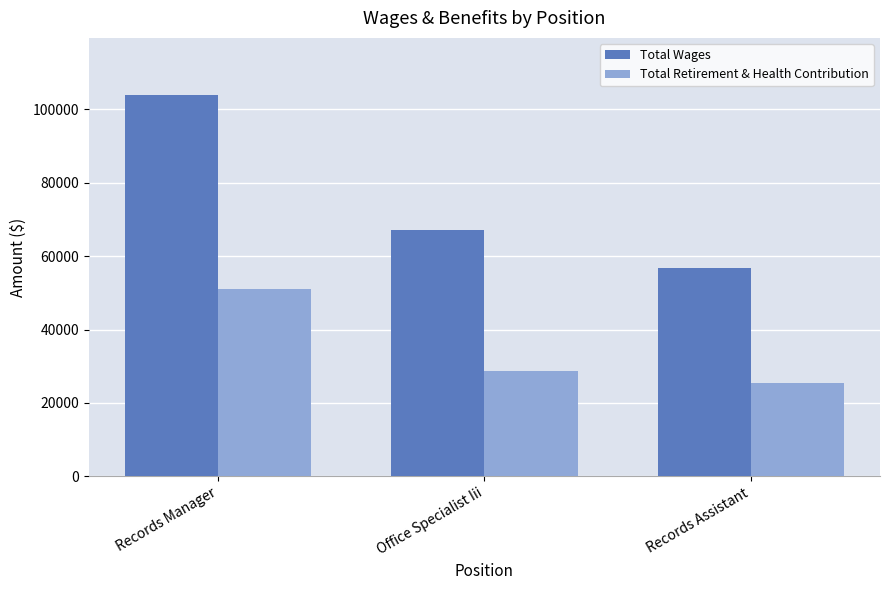

Is it true that Total Retirement & Health Contribution equals 28723 at Office Specialist Iii?

True